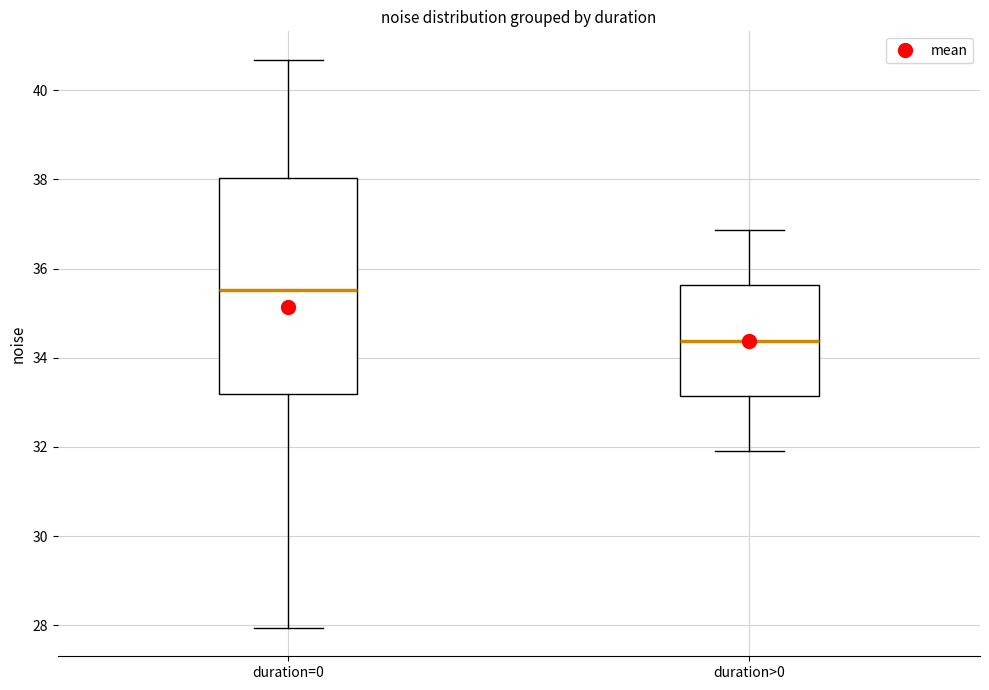

Reading left to right, read every box against the y-axis: the position of its median line, the range the box covers, and the ends of its whiskers. The values are not printed on the chart, so give them approximately, as read against the axis.

duration=0: median 35.6, box 33.2 to 38.0, whiskers 28.0 to 40.6
duration>0: median 34.4, box 33.2 to 35.6, whiskers 32.0 to 36.8